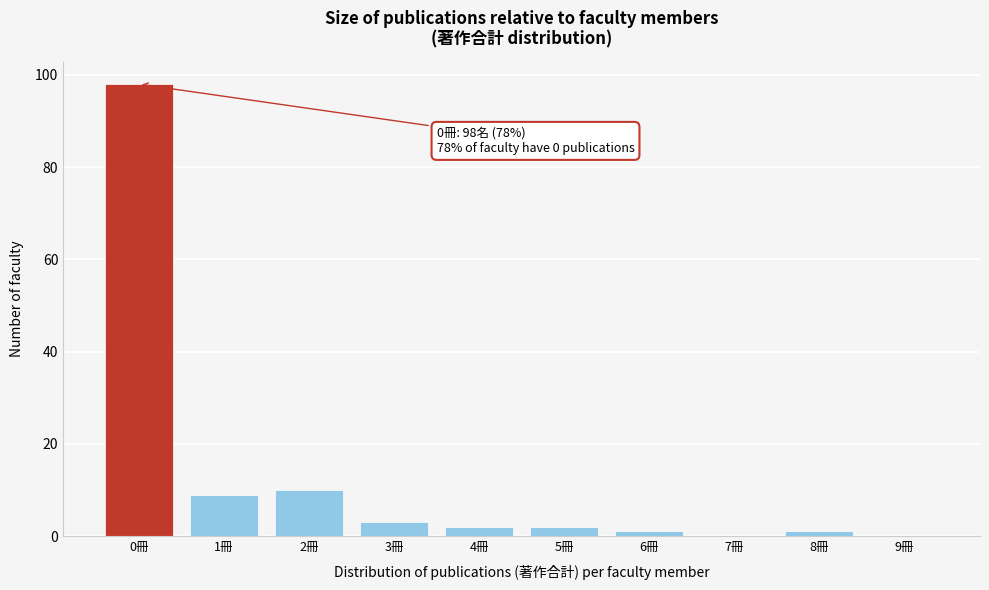

Reading left to right, extract all data points from this chart.

0冊=98	1冊=9	2冊=10	3冊=3	4冊=2	5冊=2	6冊=1	7冊=0	8冊=1	9冊=0